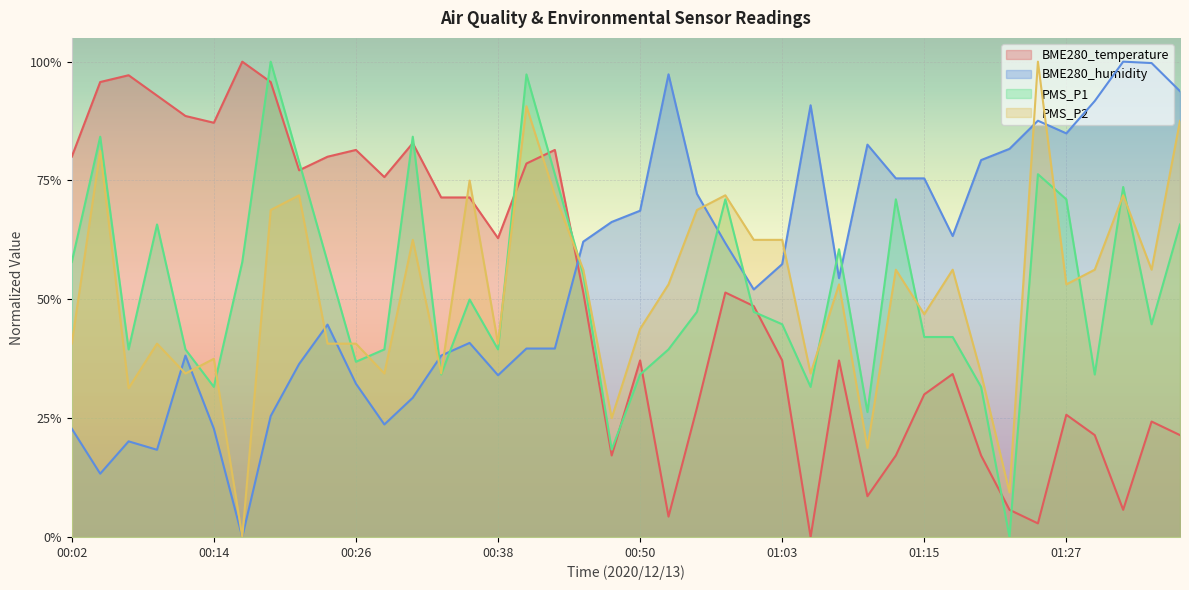

Which series has the largest range (max minus min)?

BME280_temperature